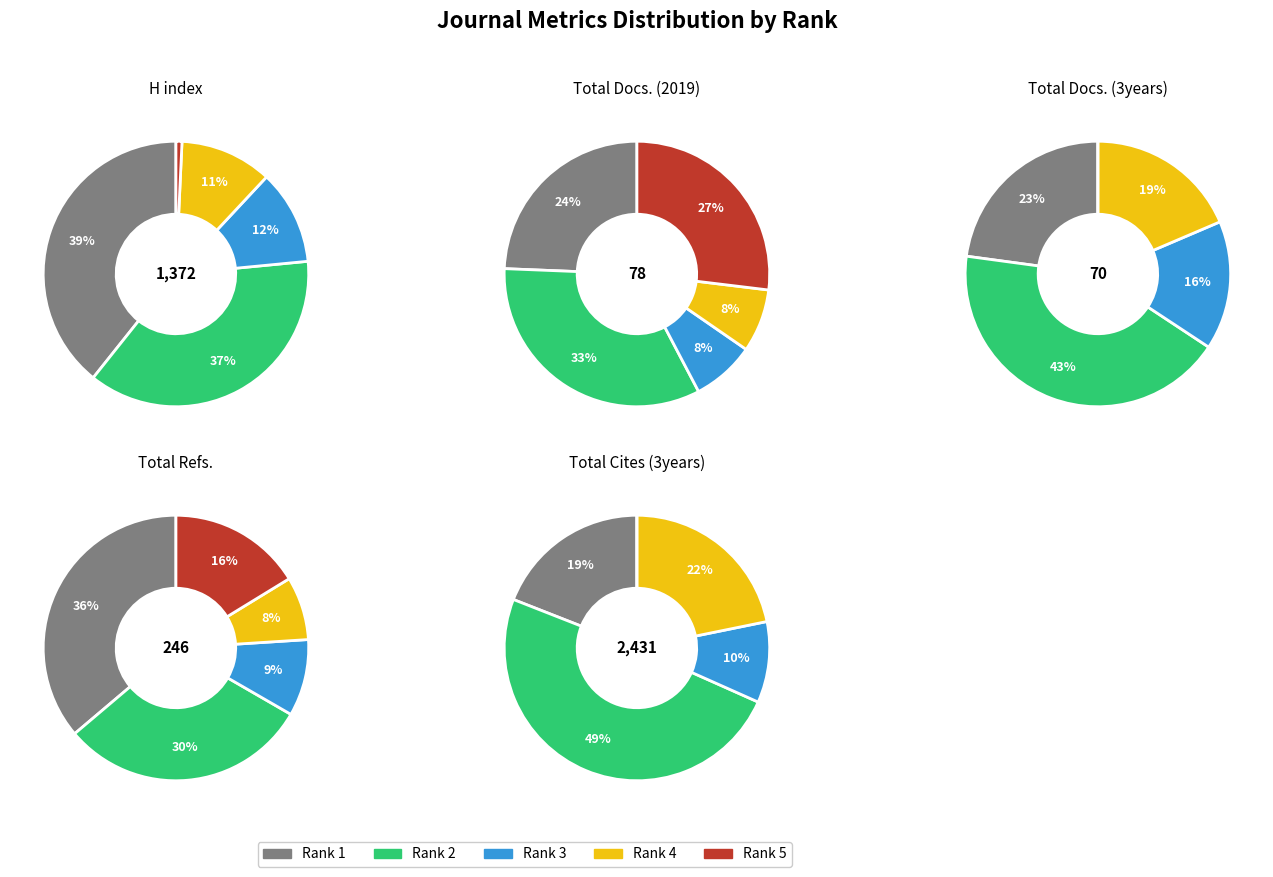

To the nearest percent, what is the combined percentage of Rank 4 and Rank 2?

38%